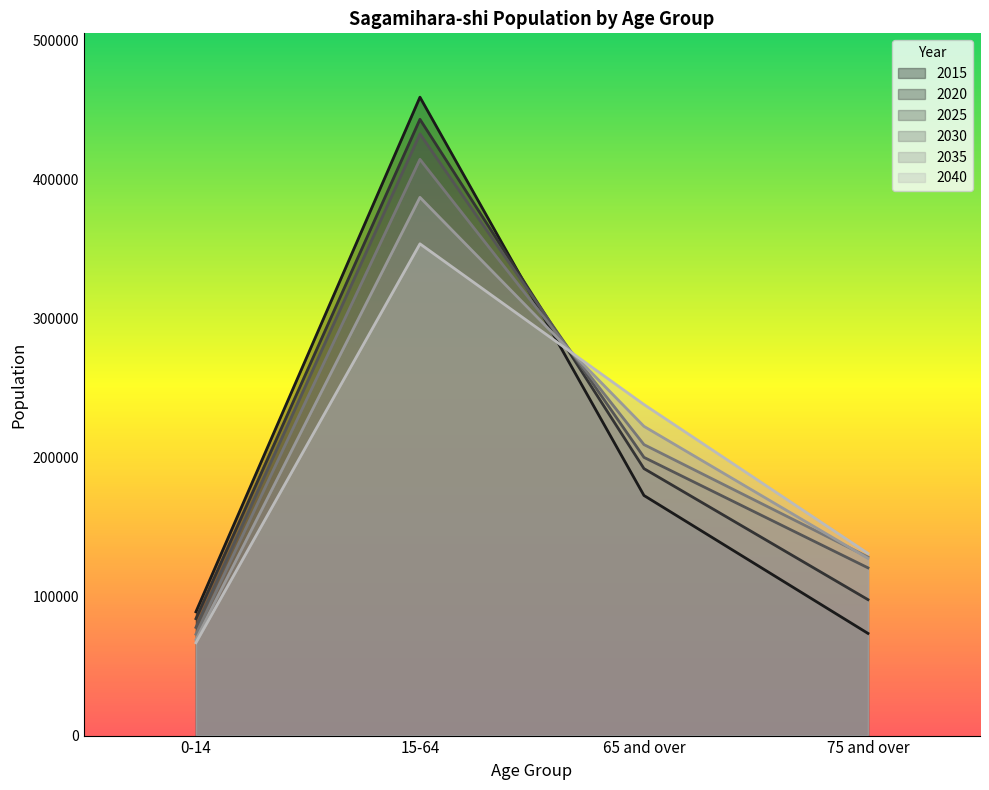

Between which two adjacent categories do 2020 and 2040 first intersect?

15-64 and 65 and over